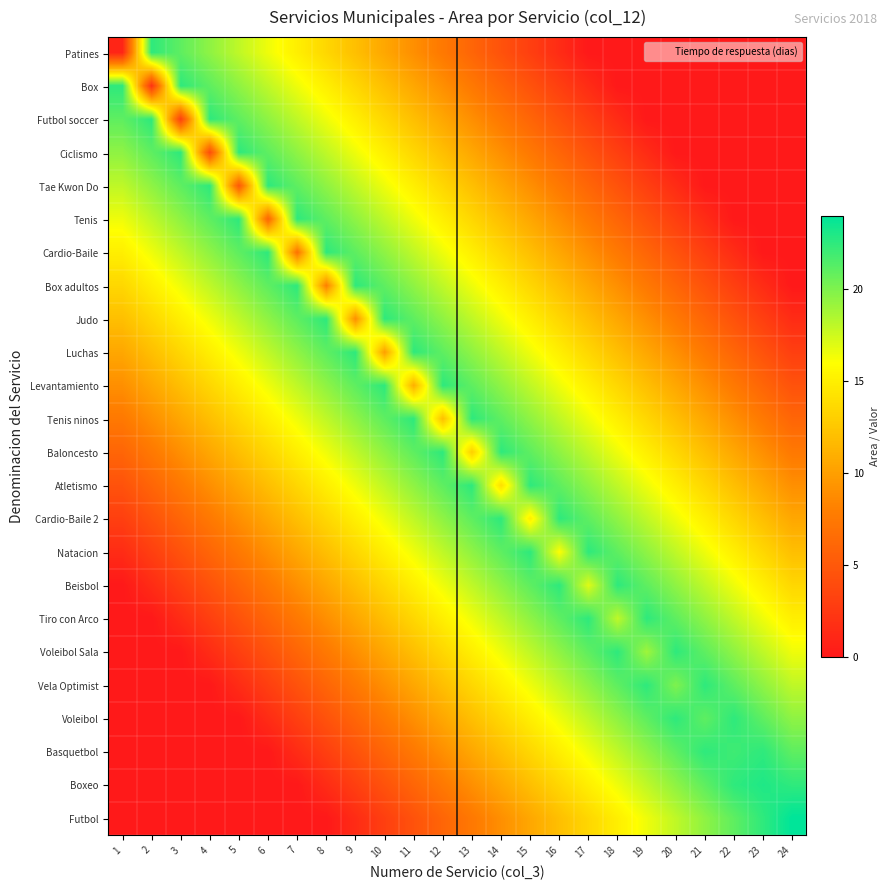

Reading left to right, list all the values displayed in this chart.

Patines: 1=1.0	2=22.5	3=21.0	4=19.5	5=18.0	6=16.5	7=15.0	8=13.5	9=12.0	10=10.5	11=9.0	12=7.5	13=6.0	14=4.5	15=3.0	16=1.5	17=0.0	18=0.0	19=0.0	20=0.0	21=0.0	22=0.0	23=0.0	24=0.0
Box: 1=22.5	2=2.0	3=22.5	4=21.0	5=19.5	6=18.0	7=16.5	8=15.0	9=13.5	10=12.0	11=10.5	12=9.0	13=7.5	14=6.0	15=4.5	16=3.0	17=1.5	18=0.0	19=0.0	20=0.0	21=0.0	22=0.0	23=0.0	24=0.0
Futbol soccer: 1=21.0	2=22.5	3=3.0	4=22.5	5=21.0	6=19.5	7=18.0	8=16.5	9=15.0	10=13.5	11=12.0	12=10.5	13=9.0	14=7.5	15=6.0	16=4.5	17=3.0	18=1.5	19=0.0	20=0.0	21=0.0	22=0.0	23=0.0	24=0.0
Ciclismo: 1=19.5	2=21.0	3=22.5	4=4.0	5=22.5	6=21.0	7=19.5	8=18.0	9=16.5	10=15.0	11=13.5	12=12.0	13=10.5	14=9.0	15=7.5	16=6.0	17=4.5	18=3.0	19=1.5	20=0.0	21=0.0	22=0.0	23=0.0	24=0.0
Tae Kwon Do: 1=18.0	2=19.5	3=21.0	4=22.5	5=5.0	6=22.5	7=21.0	8=19.5	9=18.0	10=16.5	11=15.0	12=13.5	13=12.0	14=10.5	15=9.0	16=7.5	17=6.0	18=4.5	19=3.0	20=1.5	21=0.0	22=0.0	23=0.0	24=0.0
Tenis: 1=16.5	2=18.0	3=19.5	4=21.0	5=22.5	6=6.0	7=22.5	8=21.0	9=19.5	10=18.0	11=16.5	12=15.0	13=13.5	14=12.0	15=10.5	16=9.0	17=7.5	18=6.0	19=4.5	20=3.0	21=1.5	22=0.0	23=0.0	24=0.0
Cardio-Baile: 1=15.0	2=16.5	3=18.0	4=19.5	5=21.0	6=22.5	7=7.0	8=22.5	9=21.0	10=19.5	11=18.0	12=16.5	13=15.0	14=13.5	15=12.0	16=10.5	17=9.0	18=7.5	19=6.0	20=4.5	21=3.0	22=1.5	23=0.0	24=0.0
Box adultos: 1=13.5	2=15.0	3=16.5	4=18.0	5=19.5	6=21.0	7=22.5	8=8.0	9=22.5	10=21.0	11=19.5	12=18.0	13=16.5	14=15.0	15=13.5	16=12.0	17=10.5	18=9.0	19=7.5	20=6.0	21=4.5	22=3.0	23=1.5	24=0.0
Judo: 1=12.0	2=13.5	3=15.0	4=16.5	5=18.0	6=19.5	7=21.0	8=22.5	9=9.0	10=22.5	11=21.0	12=19.5	13=18.0	14=16.5	15=15.0	16=13.5	17=12.0	18=10.5	19=9.0	20=7.5	21=6.0	22=4.5	23=3.0	24=1.5
Luchas: 1=10.5	2=12.0	3=13.5	4=15.0	5=16.5	6=18.0	7=19.5	8=21.0	9=22.5	10=10.0	11=22.5	12=21.0	13=19.5	14=18.0	15=16.5	16=15.0	17=13.5	18=12.0	19=10.5	20=9.0	21=7.5	22=6.0	23=4.5	24=3.0
Levantamiento: 1=9.0	2=10.5	3=12.0	4=13.5	5=15.0	6=16.5	7=18.0	8=19.5	9=21.0	10=22.5	11=11.0	12=22.5	13=21.0	14=19.5	15=18.0	16=16.5	17=15.0	18=13.5	19=12.0	20=10.5	21=9.0	22=7.5	23=6.0	24=4.5
Tenis ninos: 1=7.5	2=9.0	3=10.5	4=12.0	5=13.5	6=15.0	7=16.5	8=18.0	9=19.5	10=21.0	11=22.5	12=12.0	13=22.5	14=21.0	15=19.5	16=18.0	17=16.5	18=15.0	19=13.5	20=12.0	21=10.5	22=9.0	23=7.5	24=6.0
Baloncesto: 1=6.0	2=7.5	3=9.0	4=10.5	5=12.0	6=13.5	7=15.0	8=16.5	9=18.0	10=19.5	11=21.0	12=22.5	13=13.0	14=22.5	15=21.0	16=19.5	17=18.0	18=16.5	19=15.0	20=13.5	21=12.0	22=10.5	23=9.0	24=7.5
Atletismo: 1=4.5	2=6.0	3=7.5	4=9.0	5=10.5	6=12.0	7=13.5	8=15.0	9=16.5	10=18.0	11=19.5	12=21.0	13=22.5	14=14.0	15=22.5	16=21.0	17=19.5	18=18.0	19=16.5	20=15.0	21=13.5	22=12.0	23=10.5	24=9.0
Cardio-Baile 2: 1=3.0	2=4.5	3=6.0	4=7.5	5=9.0	6=10.5	7=12.0	8=13.5	9=15.0	10=16.5	11=18.0	12=19.5	13=21.0	14=22.5	15=15.0	16=22.5	17=21.0	18=19.5	19=18.0	20=16.5	21=15.0	22=13.5	23=12.0	24=10.5
Natacion: 1=1.5	2=3.0	3=4.5	4=6.0	5=7.5	6=9.0	7=10.5	8=12.0	9=13.5	10=15.0	11=16.5	12=18.0	13=19.5	14=21.0	15=22.5	16=16.0	17=22.5	18=21.0	19=19.5	20=18.0	21=16.5	22=15.0	23=13.5	24=12.0
Beisbol: 1=0.0	2=1.5	3=3.0	4=4.5	5=6.0	6=7.5	7=9.0	8=10.5	9=12.0	10=13.5	11=15.0	12=16.5	13=18.0	14=19.5	15=21.0	16=22.5	17=17.0	18=22.5	19=21.0	20=19.5	21=18.0	22=16.5	23=15.0	24=13.5
Tiro con Arco: 1=0.0	2=0.0	3=1.5	4=3.0	5=4.5	6=6.0	7=7.5	8=9.0	9=10.5	10=12.0	11=13.5	12=15.0	13=16.5	14=18.0	15=19.5	16=21.0	17=22.5	18=18.0	19=22.5	20=21.0	21=19.5	22=18.0	23=16.5	24=15.0
Voleibol Sala: 1=0.0	2=0.0	3=0.0	4=1.5	5=3.0	6=4.5	7=6.0	8=7.5	9=9.0	10=10.5	11=12.0	12=13.5	13=15.0	14=16.5	15=18.0	16=19.5	17=21.0	18=22.5	19=19.0	20=22.5	21=21.0	22=19.5	23=18.0	24=16.5
Vela Optimist: 1=0.0	2=0.0	3=0.0	4=0.0	5=1.5	6=3.0	7=4.5	8=6.0	9=7.5	10=9.0	11=10.5	12=12.0	13=13.5	14=15.0	15=16.5	16=18.0	17=19.5	18=21.0	19=22.5	20=20.0	21=22.5	22=21.0	23=19.5	24=18.0
Voleibol: 1=0.0	2=0.0	3=0.0	4=0.0	5=0.0	6=1.5	7=3.0	8=4.5	9=6.0	10=7.5	11=9.0	12=10.5	13=12.0	14=13.5	15=15.0	16=16.5	17=18.0	18=19.5	19=21.0	20=22.5	21=21.0	22=22.5	23=21.0	24=19.5
Basquetbol: 1=0.0	2=0.0	3=0.0	4=0.0	5=0.0	6=0.0	7=1.5	8=3.0	9=4.5	10=6.0	11=7.5	12=9.0	13=10.5	14=12.0	15=13.5	16=15.0	17=16.5	18=18.0	19=19.5	20=21.0	21=22.5	22=22.0	23=22.5	24=21.0
Boxeo: 1=0.0	2=0.0	3=0.0	4=0.0	5=0.0	6=0.0	7=0.0	8=1.5	9=3.0	10=4.5	11=6.0	12=7.5	13=9.0	14=10.5	15=12.0	16=13.5	17=15.0	18=16.5	19=18.0	20=19.5	21=21.0	22=22.5	23=23.0	24=22.5
Futbol: 1=0.0	2=0.0	3=0.0	4=0.0	5=0.0	6=0.0	7=0.0	8=0.0	9=1.5	10=3.0	11=4.5	12=6.0	13=7.5	14=9.0	15=10.5	16=12.0	17=13.5	18=15.0	19=16.5	20=18.0	21=19.5	22=21.0	23=22.5	24=24.0